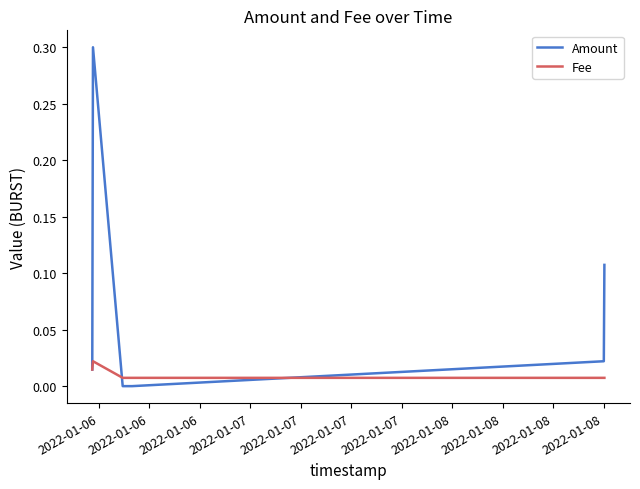

Which series has the largest total across all categories?

Amount